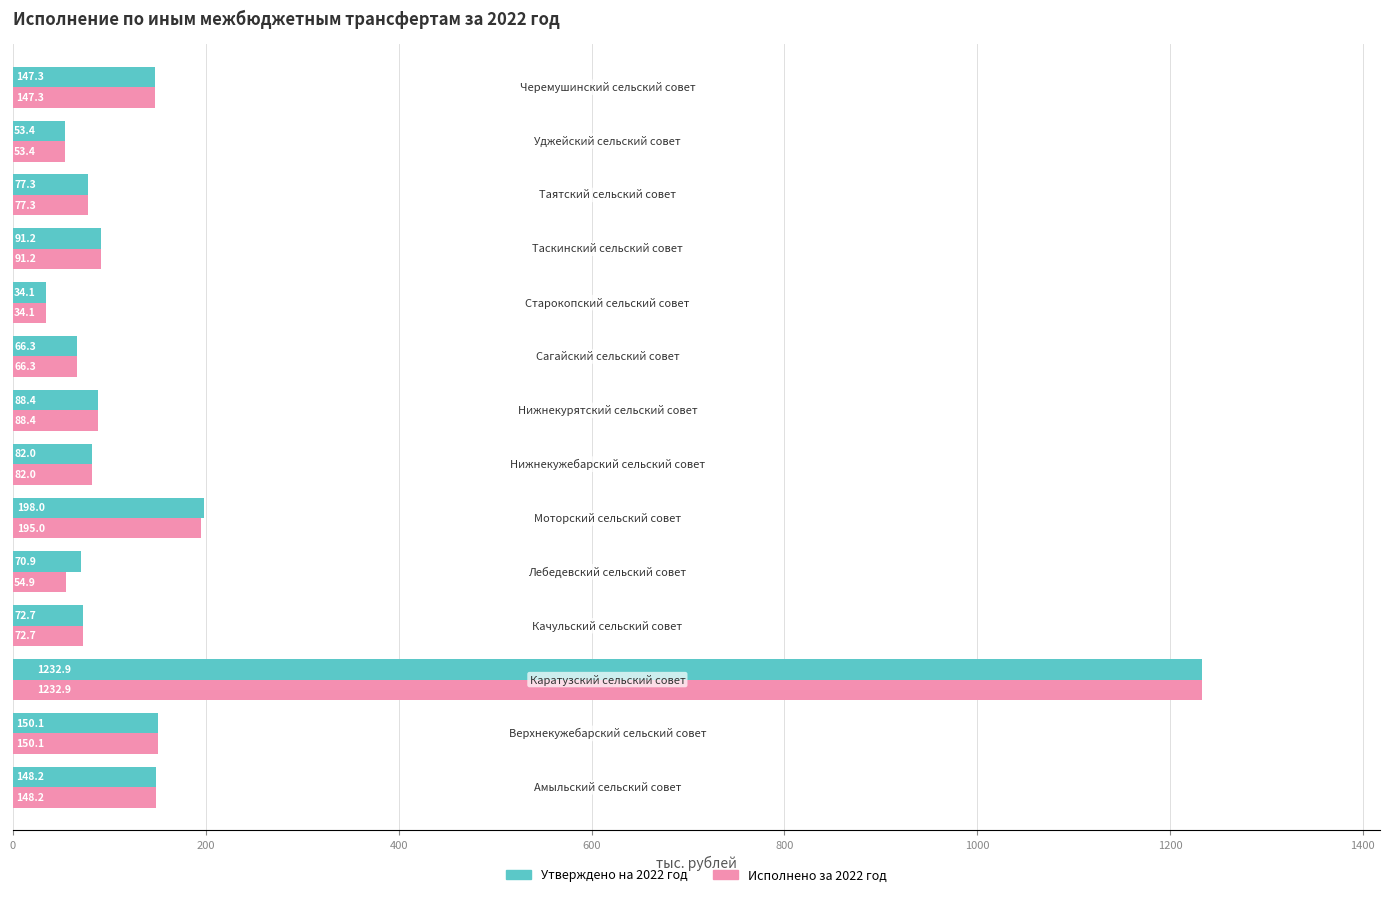

What is the lowest value of the Утверждено на 2022 год series?

34.1